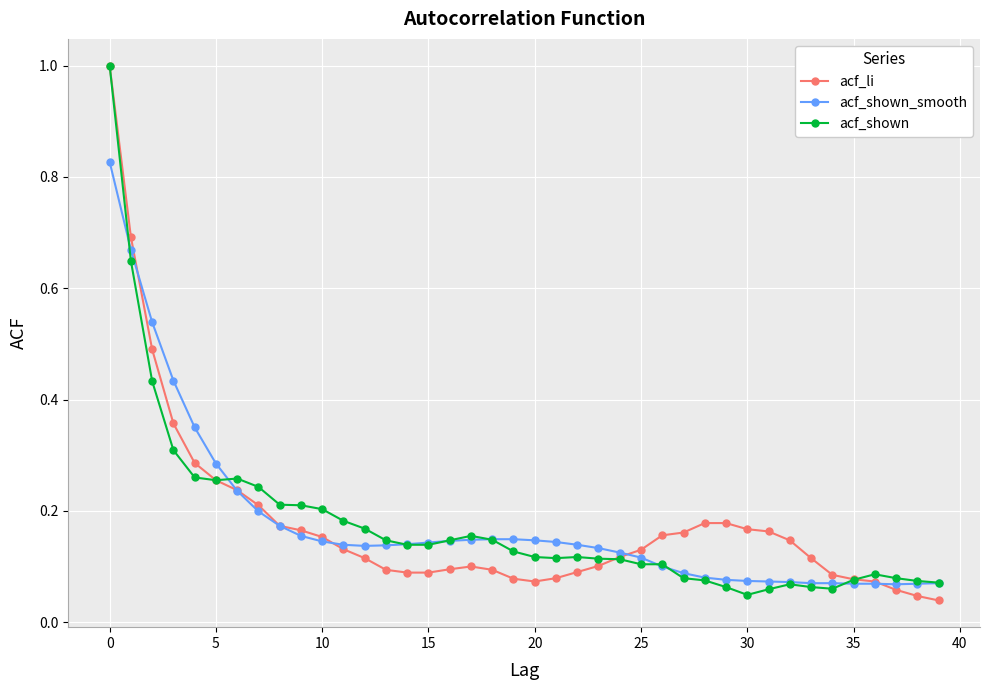

How many lines are shown in the chart?

3